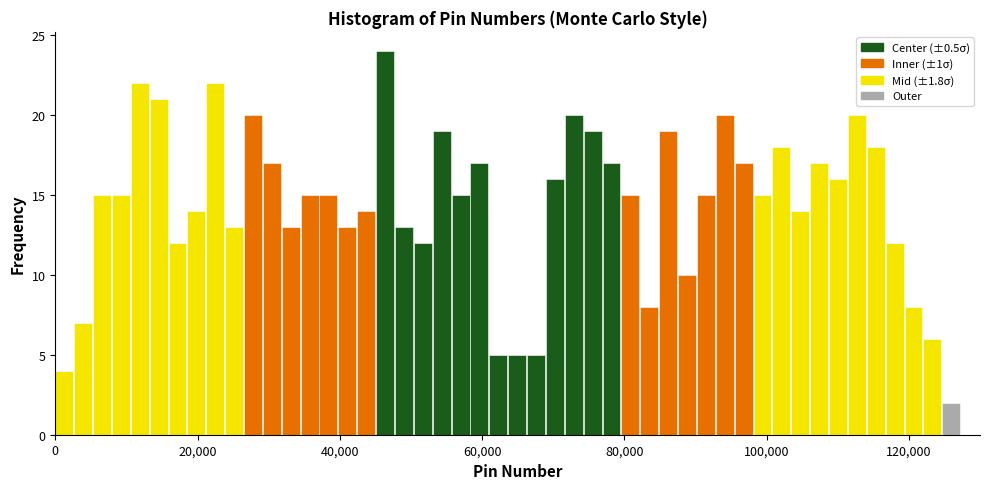

Read against the x-axis, roughly where is the centre of the tallest bar?

46000